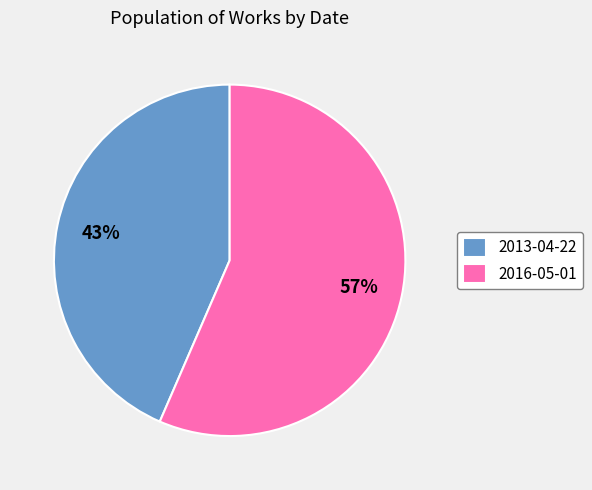

To the nearest percent, what percentage of the pie is 2013-04-22?

43%